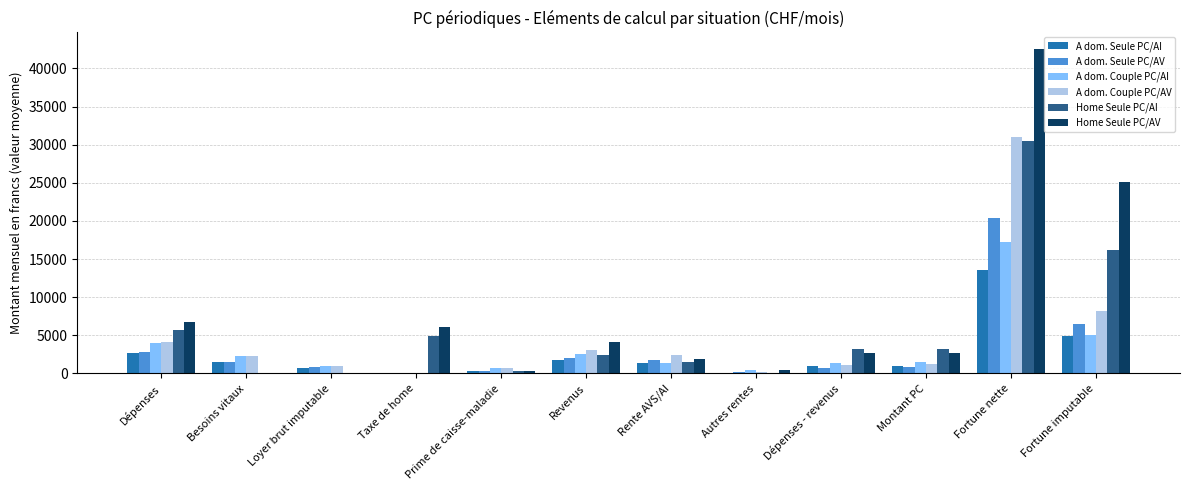

At which category is the sum across all series the highest?

Fortune nette